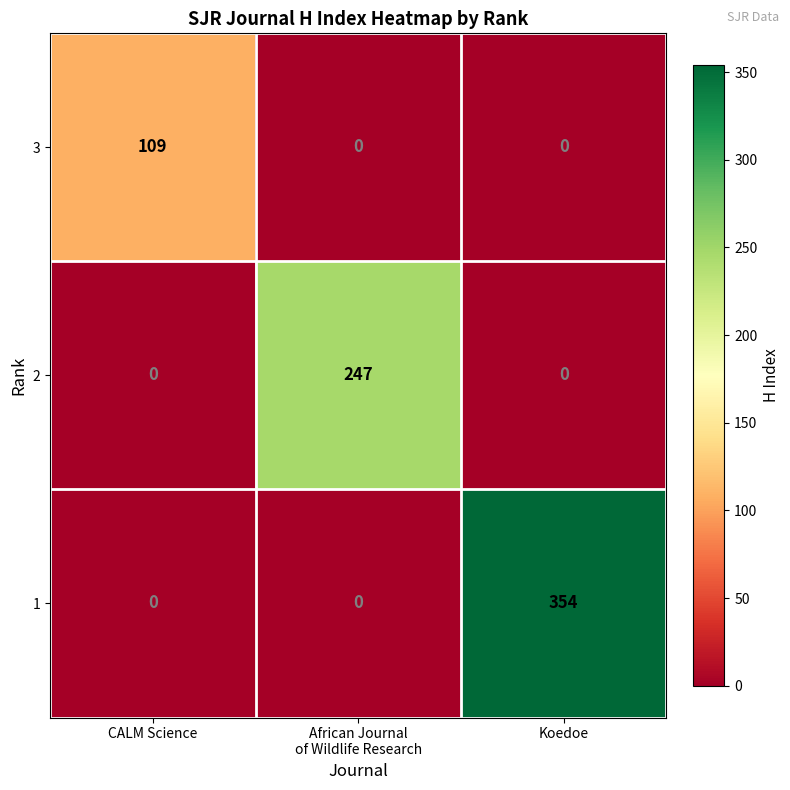

Reading left to right, what are all the values shown in this chart?

3: 109	0	0
2: 0	247	0
1: 0	0	354